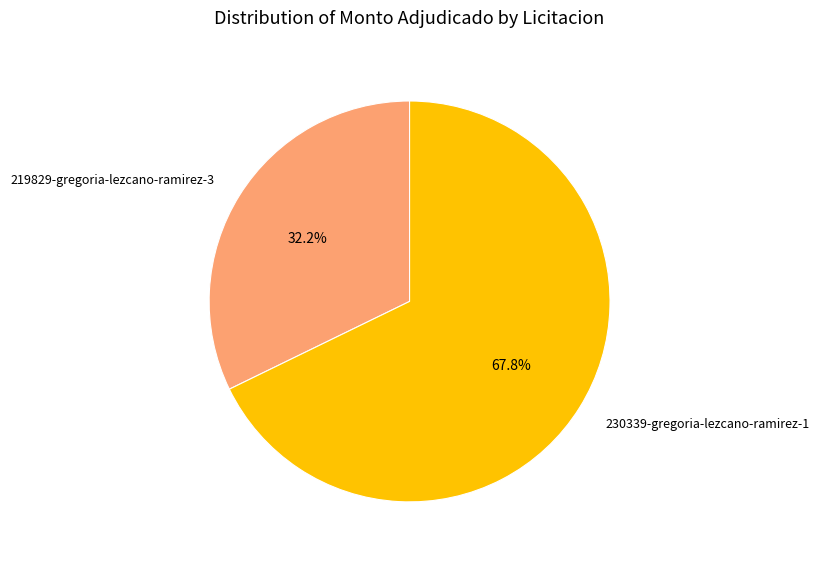

Between 230339-gregoria-lezcano-ramirez-1 and 219829-gregoria-lezcano-ramirez-3, which is larger?

230339-gregoria-lezcano-ramirez-1